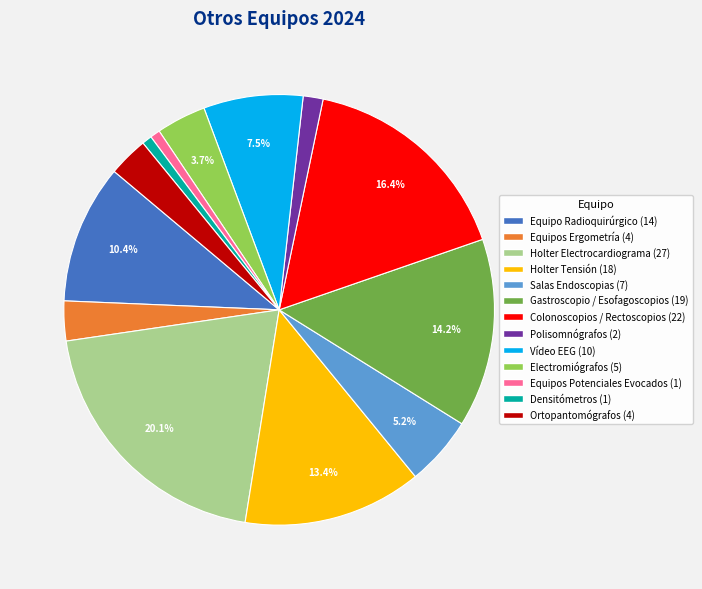

To the nearest percent, what is the difference between the largest and smallest slice percentages?

19%